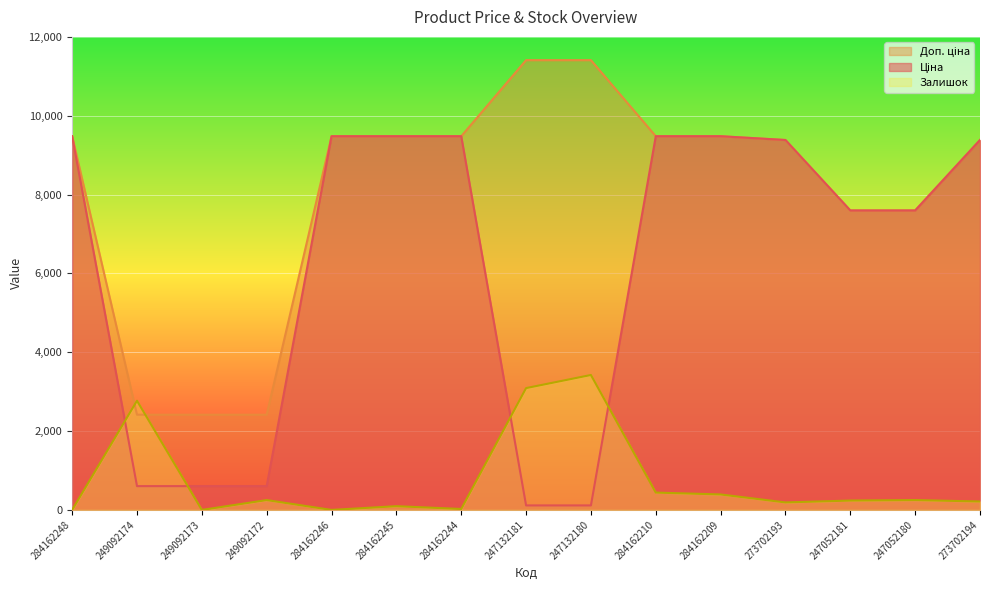

Reading left to right, transcribe all the data shown in this chart.

Ціна: 284162248=9480.1	249092174=603.7	249092173=603.7	249092172=603.7	284162246=9480.1	284162245=9480.1	284162244=9480.1	247132181=114.1	247132180=114.1	284162210=9480.1	284162209=9480.1	273702193=9384.0	247052181=7596.5	247052180=7596.5	273702194=9384.0
Доп. ціна: 284162248=9480.1	249092174=2414.8	249092173=2414.8	249092172=2414.8	284162246=9480.1	284162245=9480.1	284162244=9480.1	247132181=11410.0	247132180=11410.0	284162210=9480.1	284162209=9480.1	273702193=9384.0	247052181=7596.5	247052180=7596.5	273702194=9384.0
Залишок: 284162248=0.0	249092174=2769.3	249092173=0.0	249092172=249.6	284162246=0.0	284162245=95.1	284162244=23.8	247132181=3090.2	247132180=3423.0	284162210=439.8	284162209=392.2	273702193=190.2	247052181=237.7	247052180=249.6	273702194=213.9